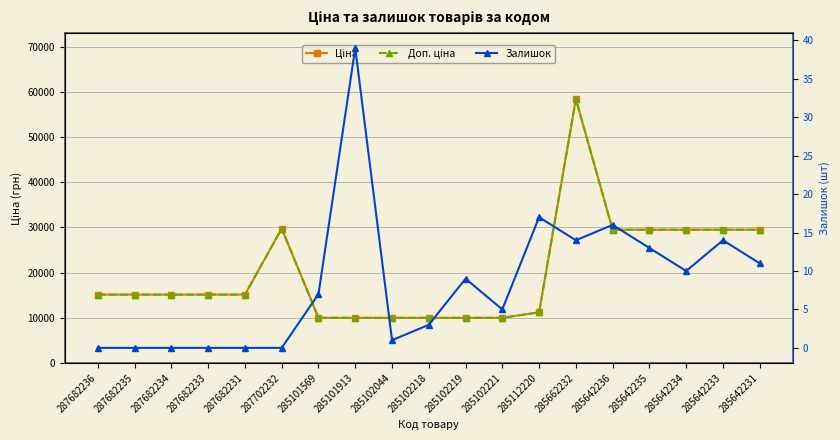

What is the total value across all series at 285102218?

19953.0